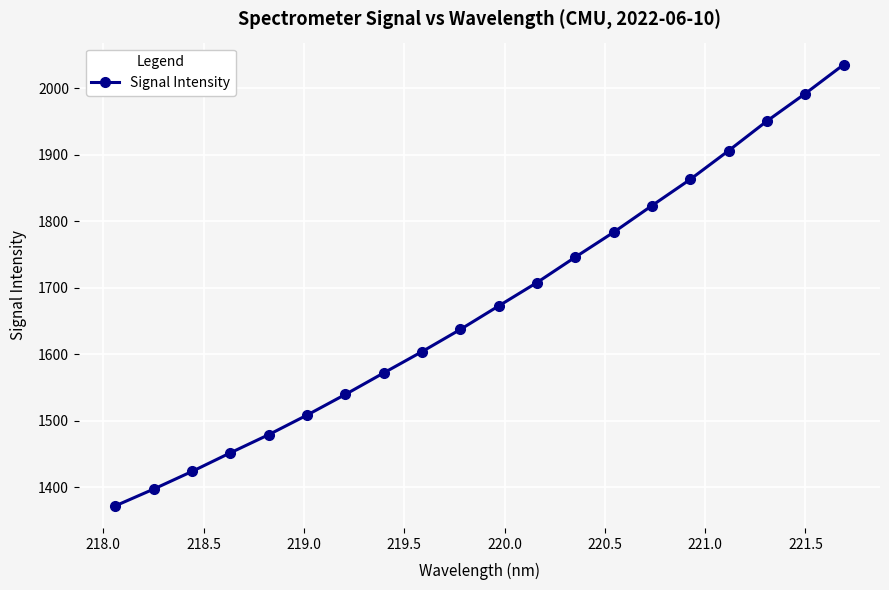

Count the number of categories in the chart.

20